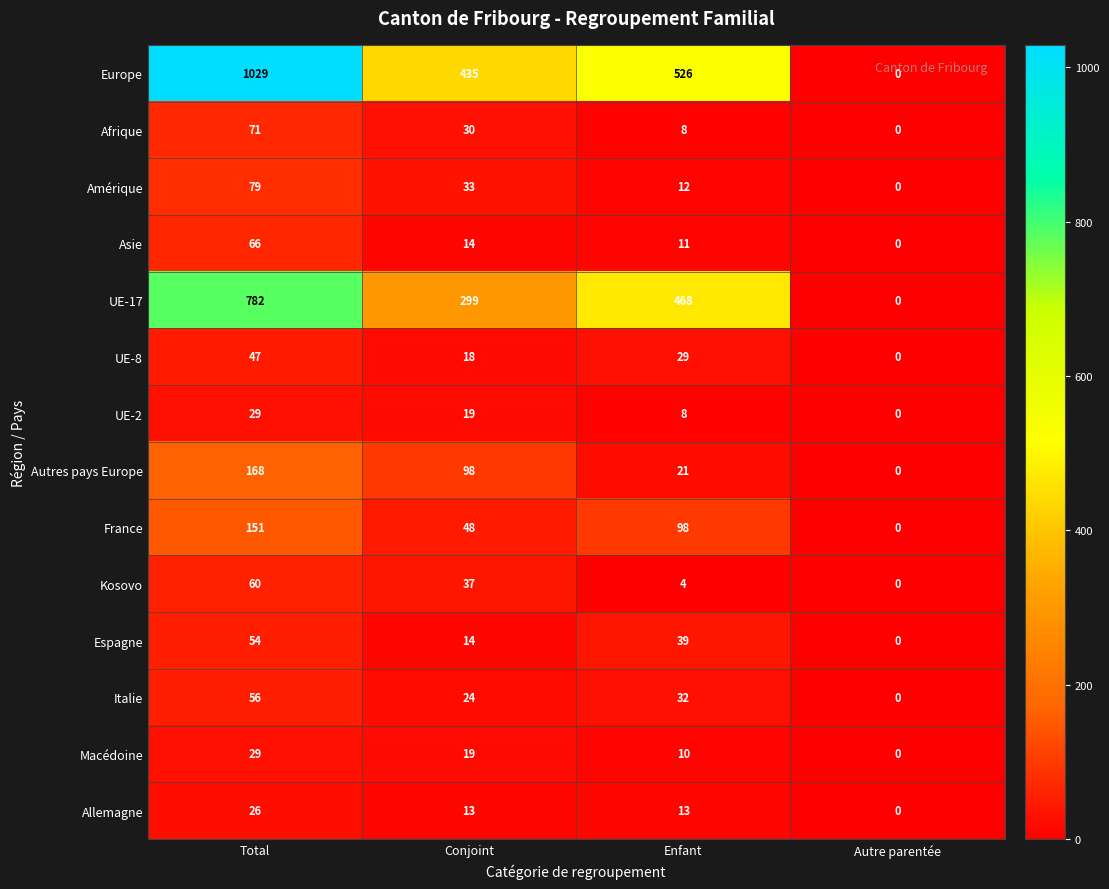

What is the sum of the France values at Autre parentée and Enfant?

98